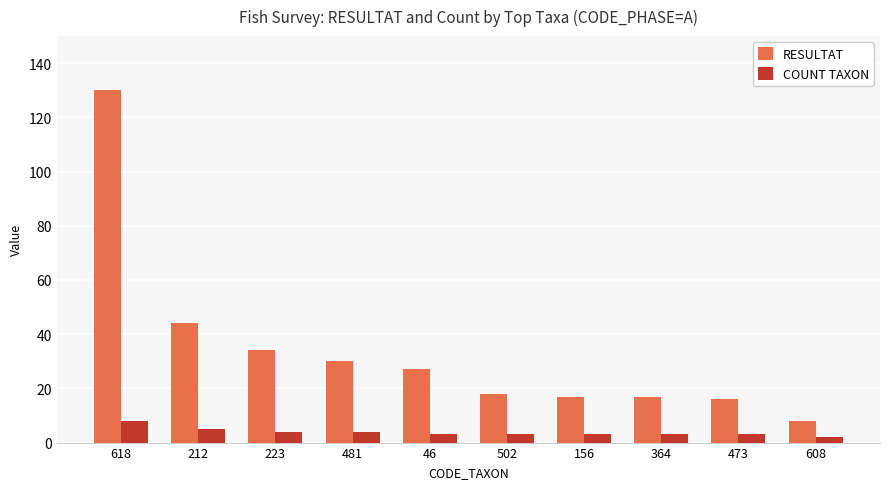

What is the maximum value shown in the chart?

130